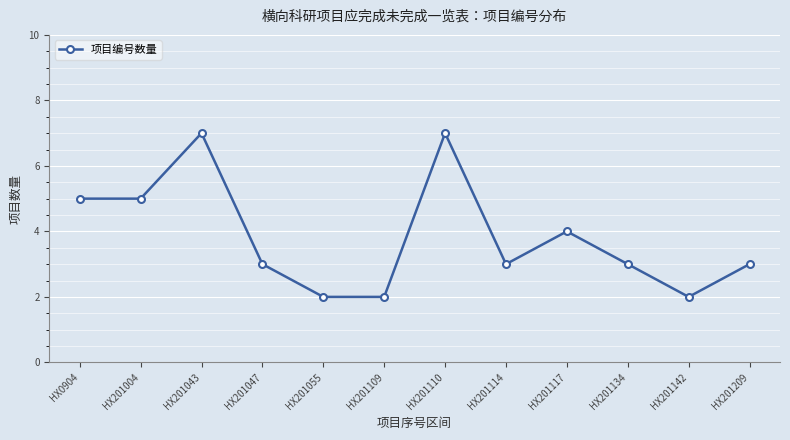

How many data points does each series have?

12